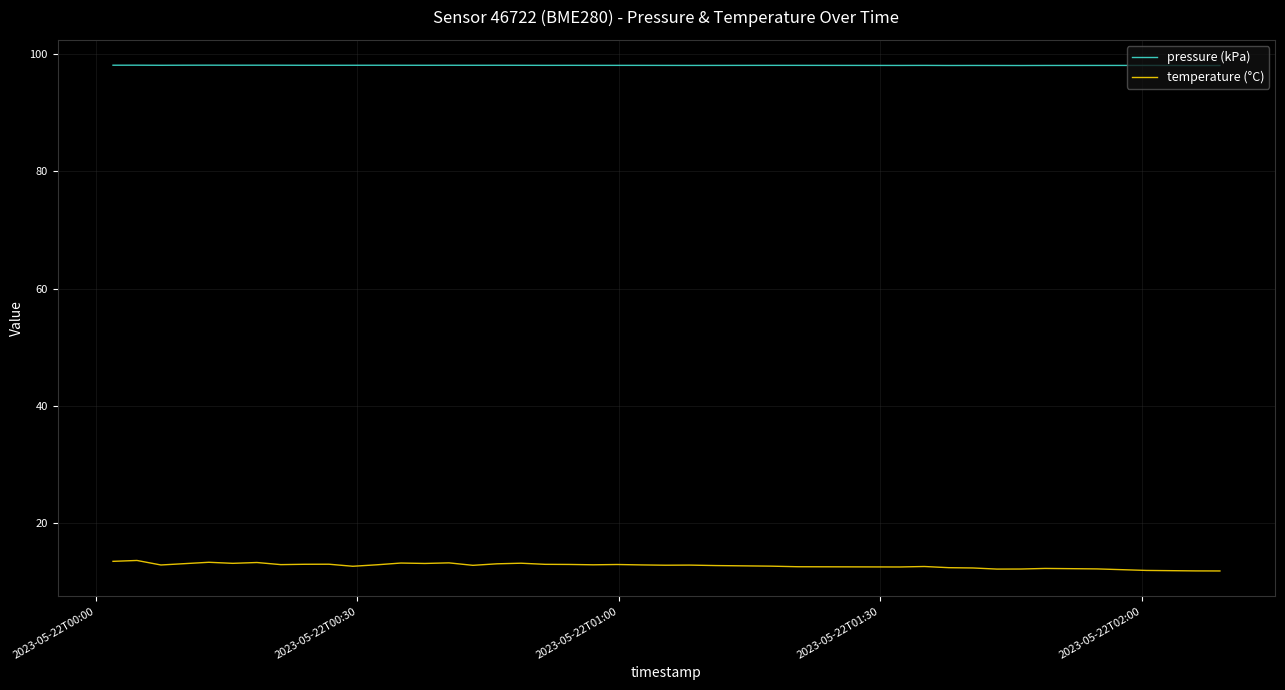

True or false: pressure (kPa) and temperature (°C) cross at least once.

False